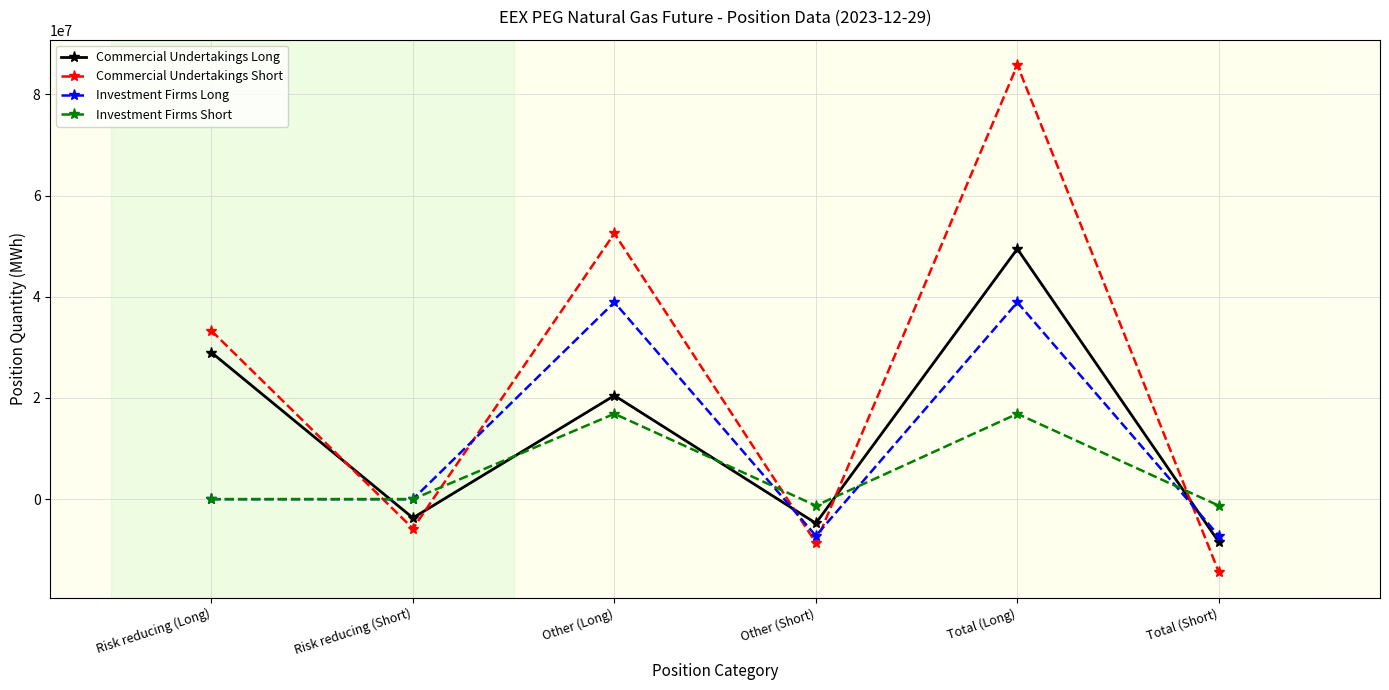

The value of Commercial Undertakings Short at Total (Long) is 128177935.9. True or false?

False